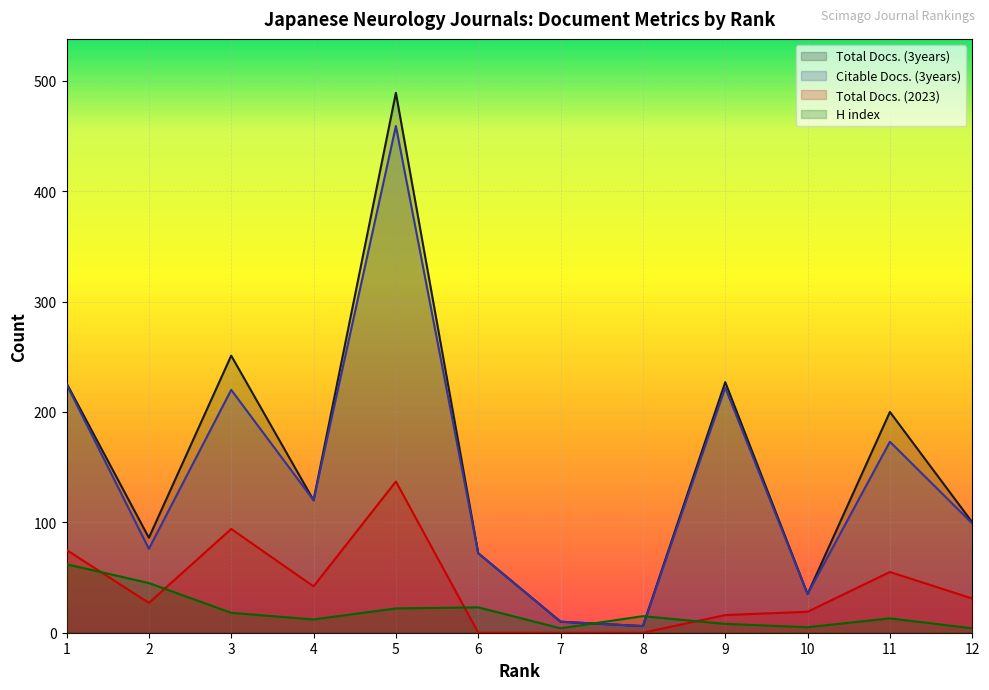

What is the value of the Total Docs. (2023) point at the 10th from the left?

19